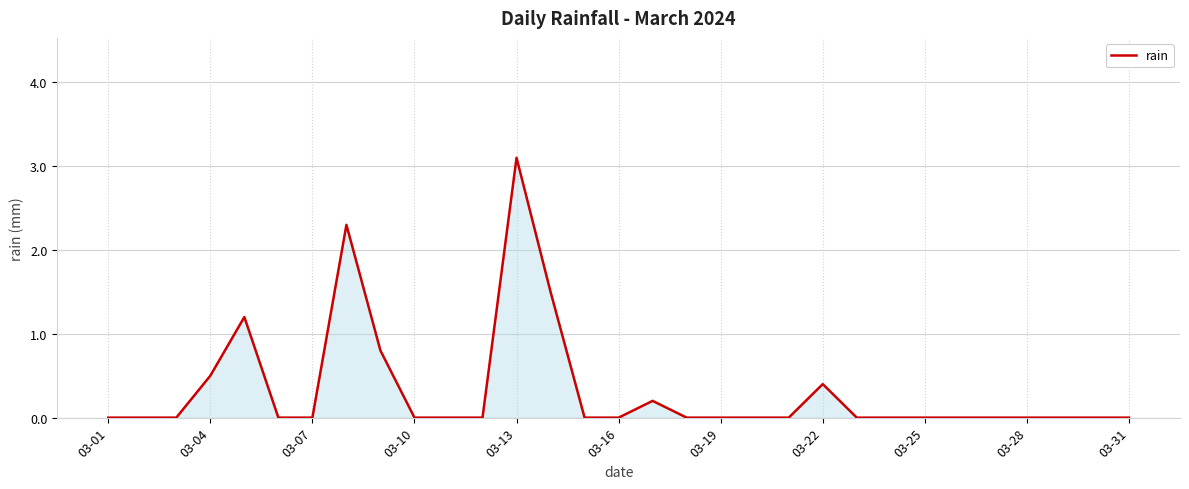

What is the maximum value shown in the chart?

3.1